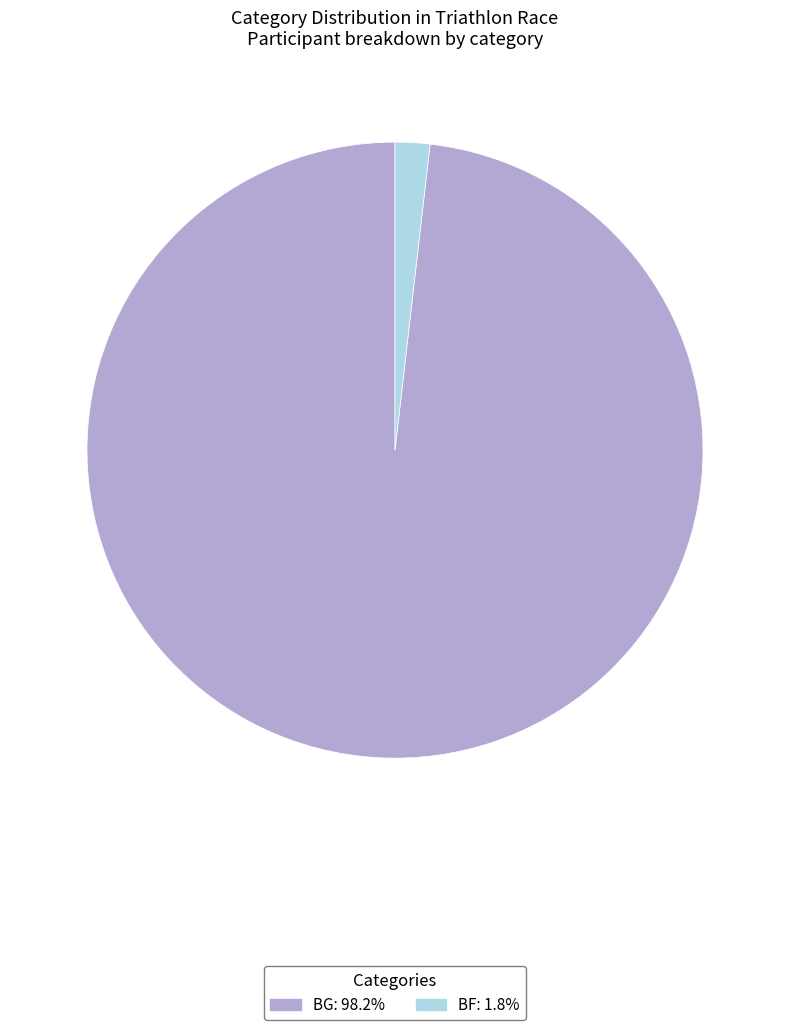

What is the ratio of the value at BG to the value at BF?

54.0